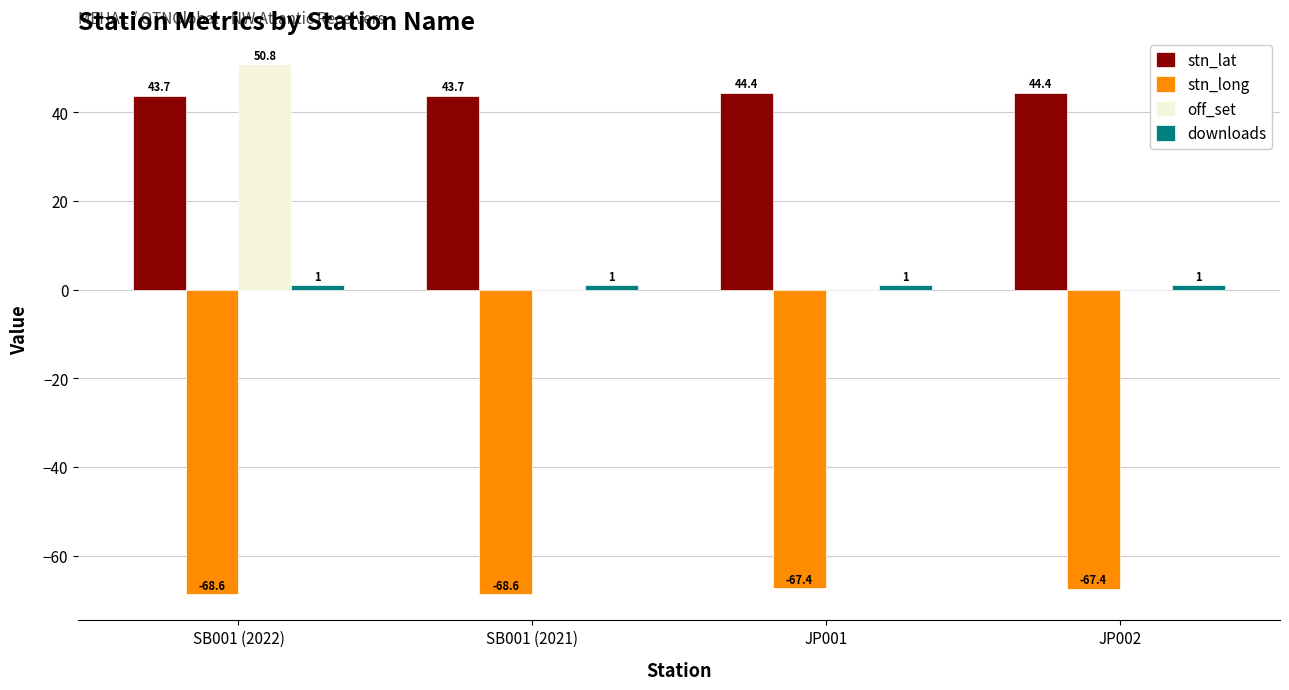

Is the value of stn_long at JP001 greater than the value of stn_lat at SB001 (2022)?

No